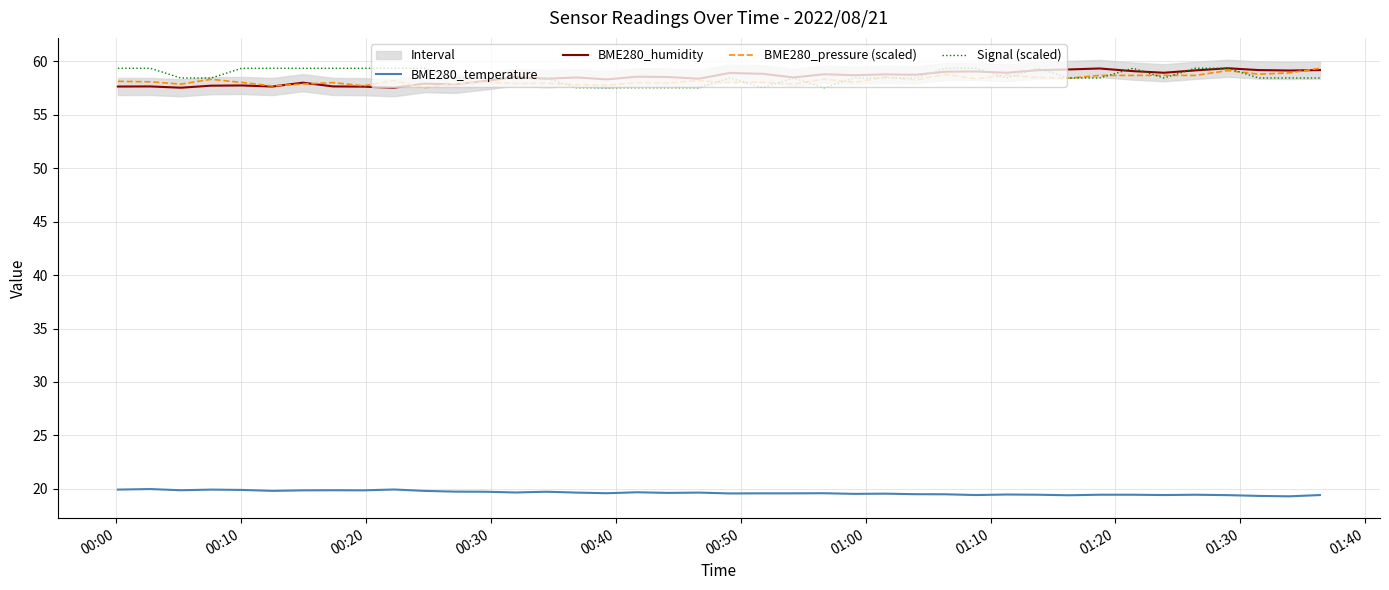

Does the chart display data point markers on the line(s)?

No